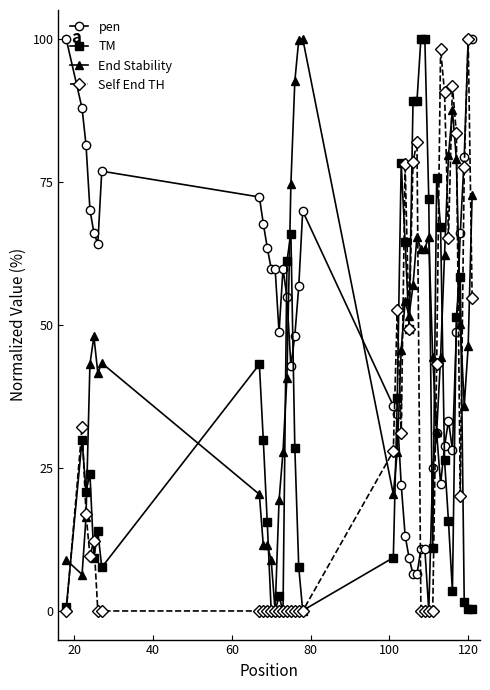

How many intersections are there between TM and pen?

8